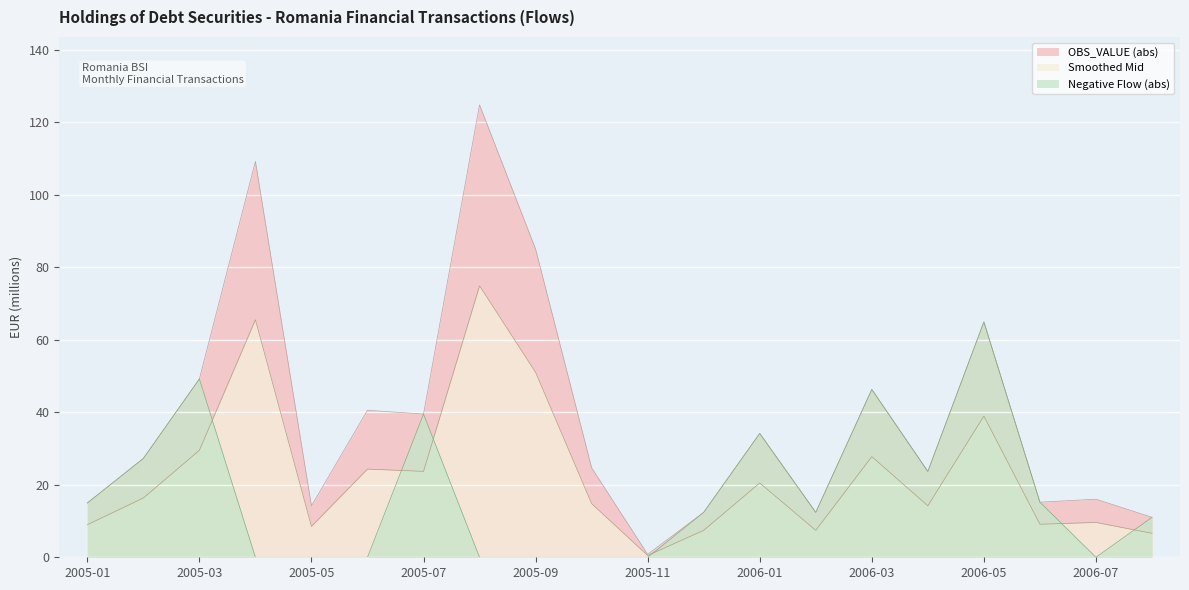

Count the number of data series in this chart.

3